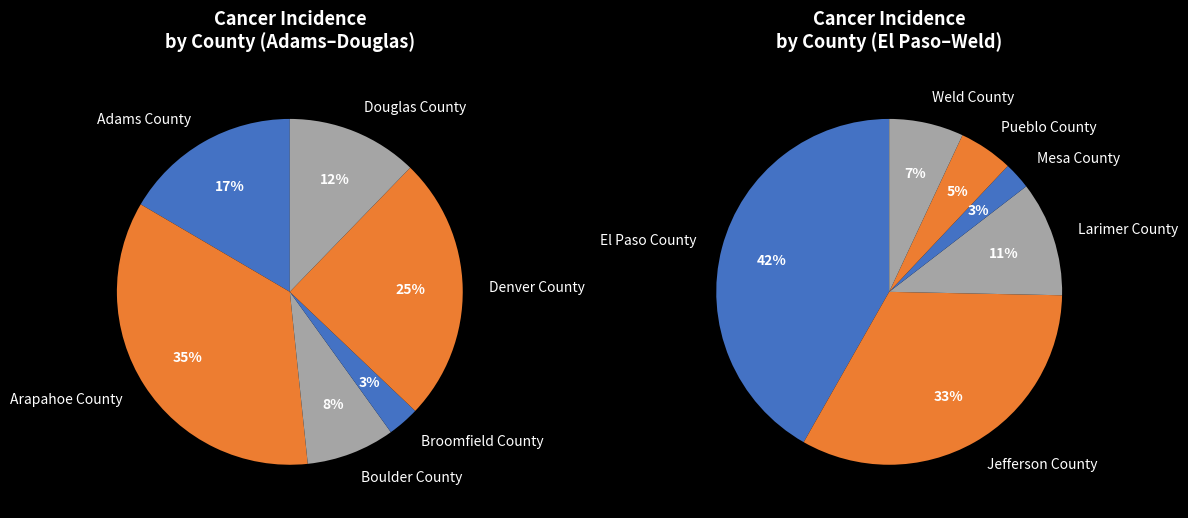

Between Mesa County and Adams County, which is larger?

Adams County